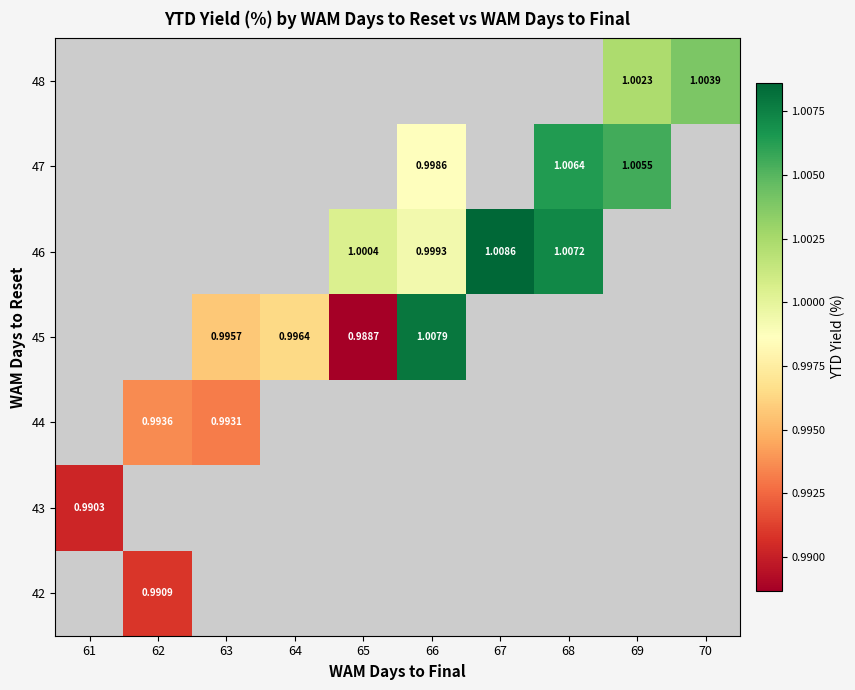

How many values in 44 are above zero?

2